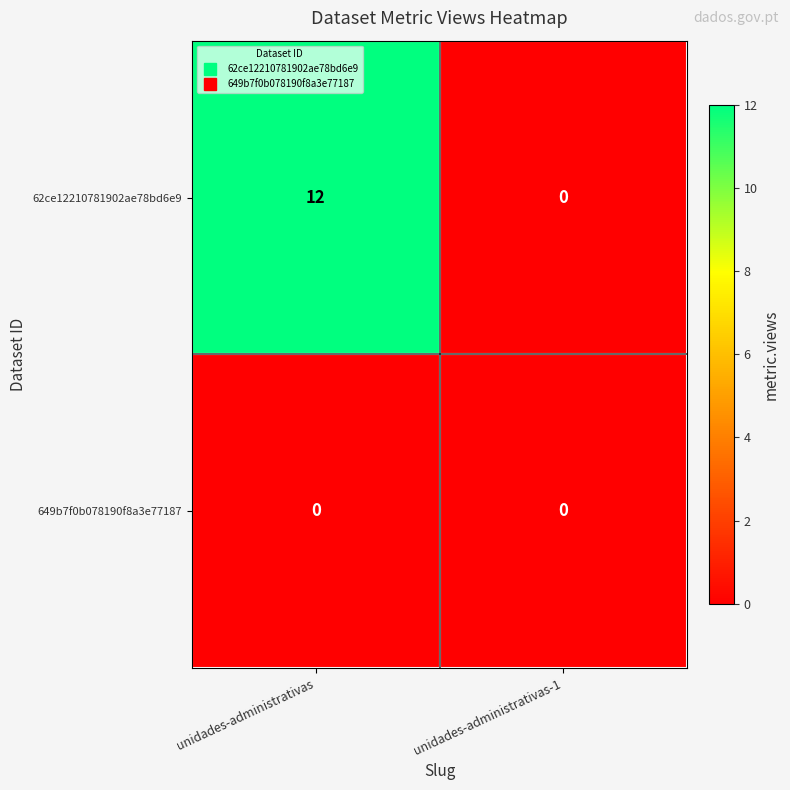

Reading right to left, extract all data points from this chart.

62ce12210781902ae78bd6e9: unidades-administrativas-1=0	unidades-administrativas=12
649b7f0b078190f8a3e77187: unidades-administrativas-1=0	unidades-administrativas=0